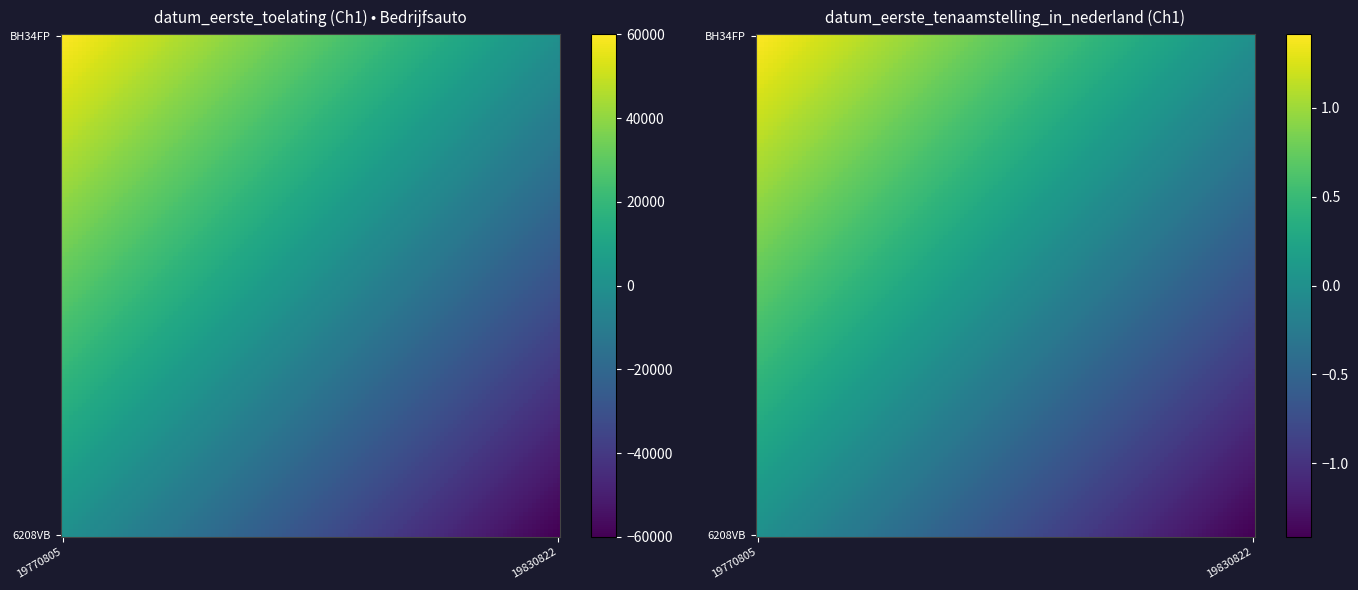

What is the maximum value for 6208VB?

19770805